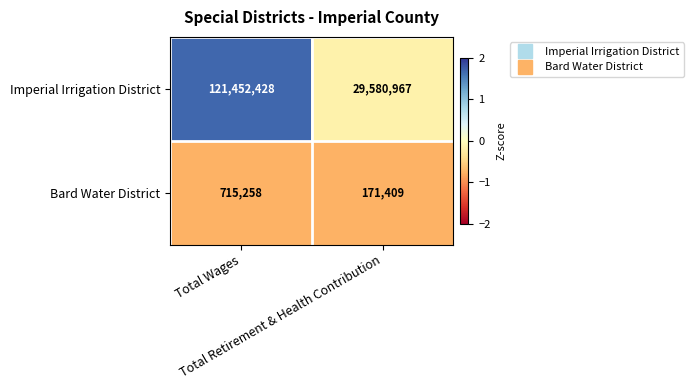

How many data points does each series have?

2